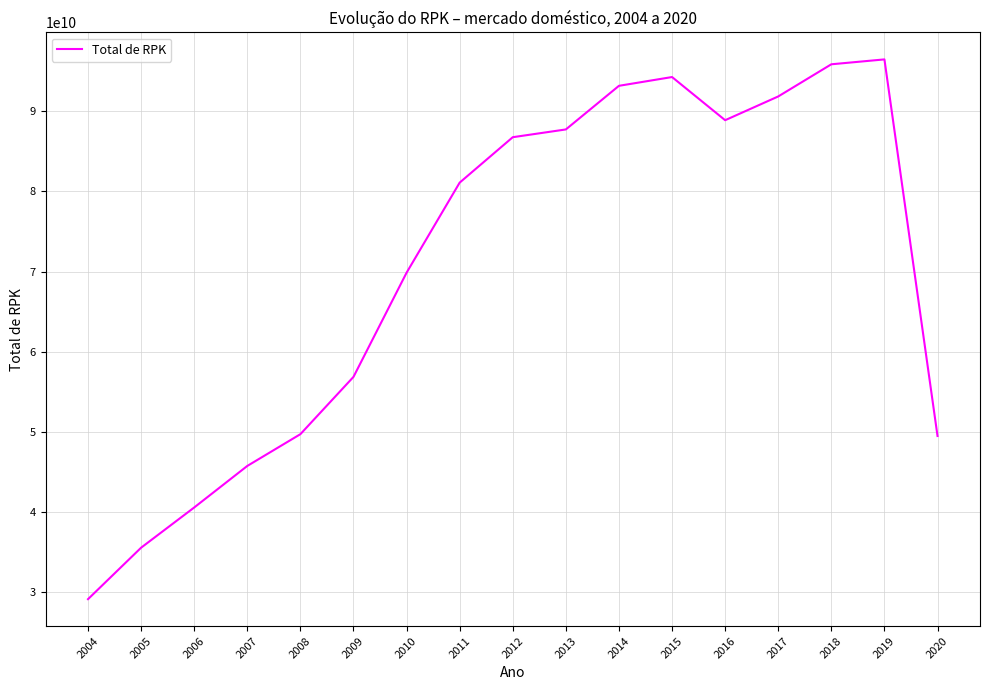

What is the sum of the values at 2010 and 2004?

98988778588